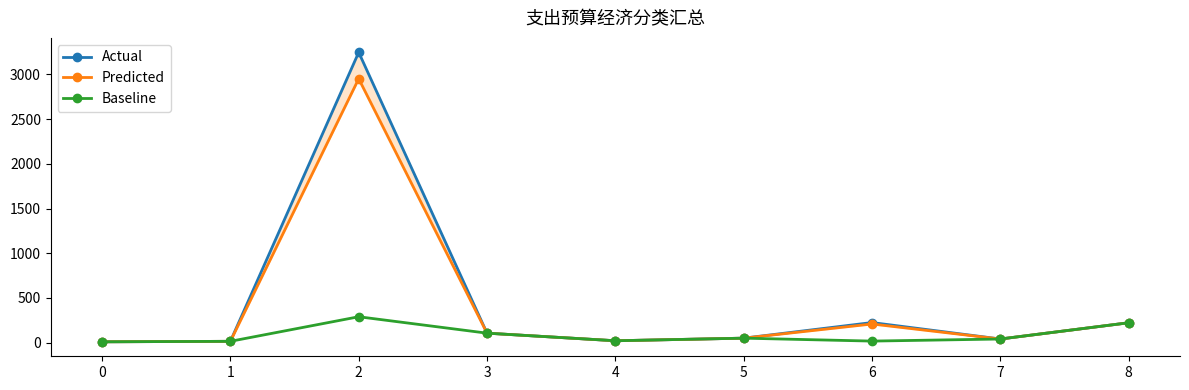

True or false: Baseline and Actual cross at least once.

False